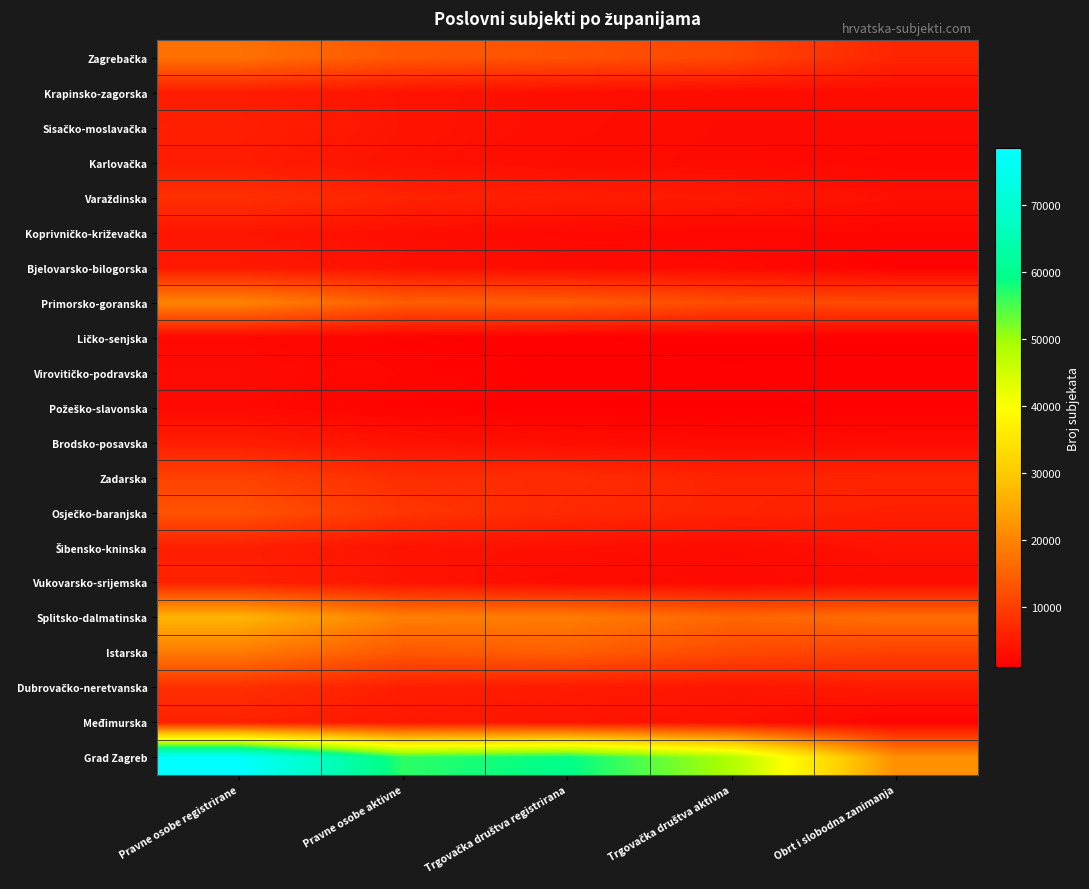

What is the greatest value displayed?

78420